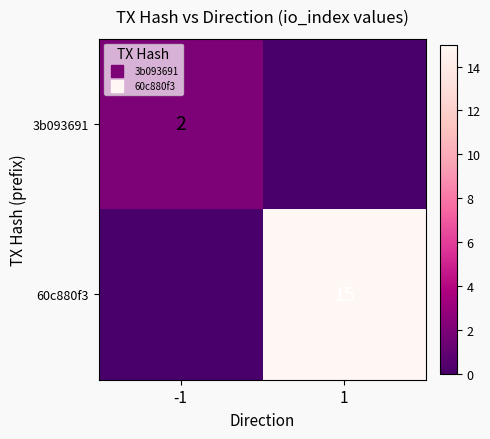

At which label does 3b093691 reach its peak?

-1